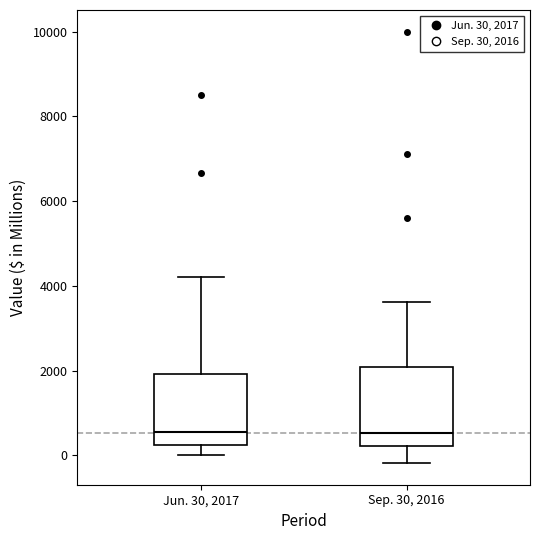

Reading left to right, transcribe this box plot: for each box, give where its median line is, the range the box spans, and where its two whiskers end, as read against the y-axis. The values are not printed on the chart, so give them approximately, as read against the axis.

Jun. 30, 2017: median 600, box 200 to 2000, whiskers 0 to 4200
Sep. 30, 2016: median 600, box 200 to 2000, whiskers -200 to 3600